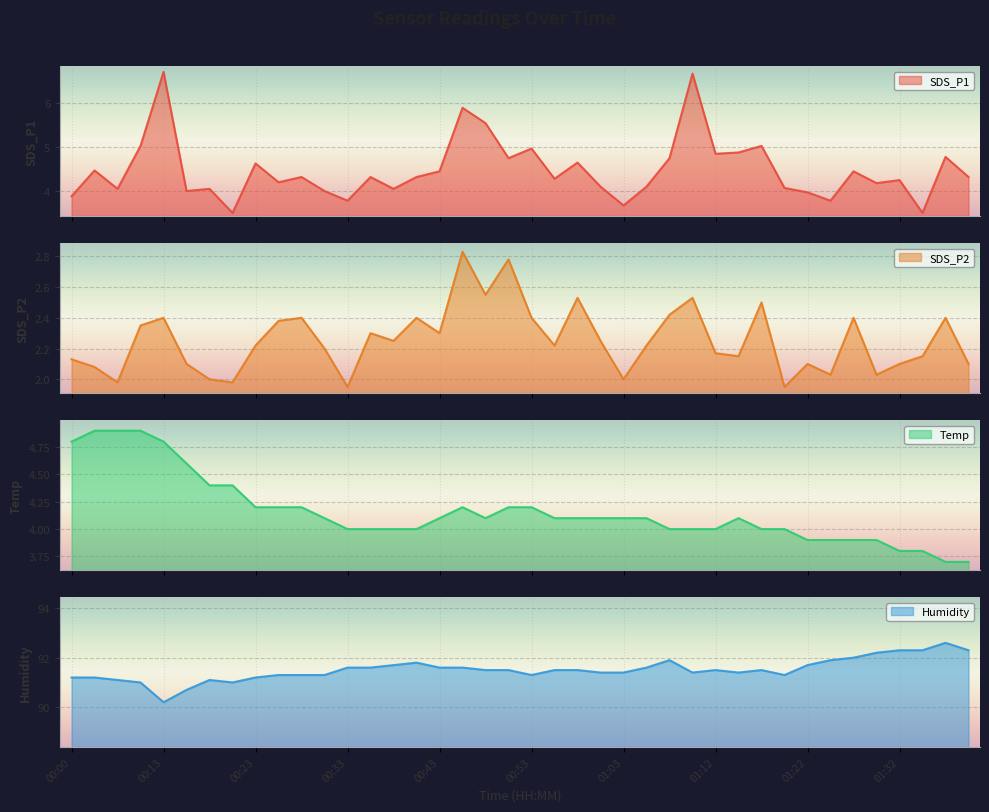

How many distinct data groups are displayed?

4